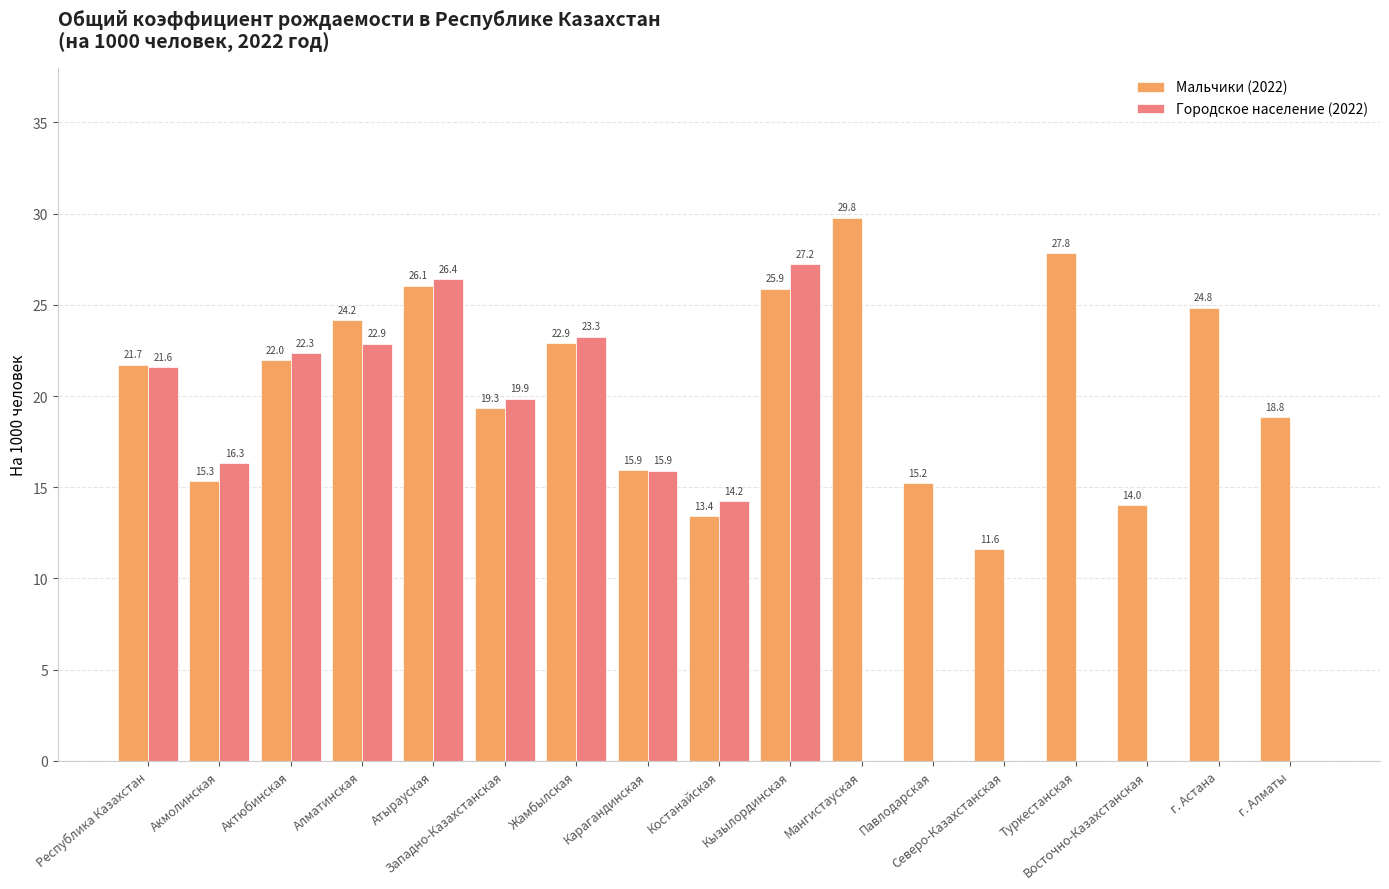

Reading right to left, transcribe all the data shown in this chart.

Мальчики (2022): г. Алматы=18.8	г. Астана=24.8	Восточно-Казахстанская=14.0	Туркестанская=27.8	Северо-Казахстанская=11.6	Павлодарская=15.2	Мангистауская=29.8	Кызылординская=25.9	Костанайская=13.4	Карагандинская=15.9	Жамбылская=22.9	Западно-Казахстанская=19.3	Атырауская=26.1	Алматинская=24.2	Актюбинская=22.0	Акмолинская=15.3	Республика Казахстан=21.7
Городское население (2022): г. Алматы=0.0	г. Астана=0.0	Восточно-Казахстанская=0.0	Туркестанская=0.0	Северо-Казахстанская=0.0	Павлодарская=0.0	Мангистауская=0.0	Кызылординская=27.2	Костанайская=14.2	Карагандинская=15.9	Жамбылская=23.3	Западно-Казахстанская=19.9	Атырауская=26.4	Алматинская=22.9	Актюбинская=22.3	Акмолинская=16.3	Республика Казахстан=21.6